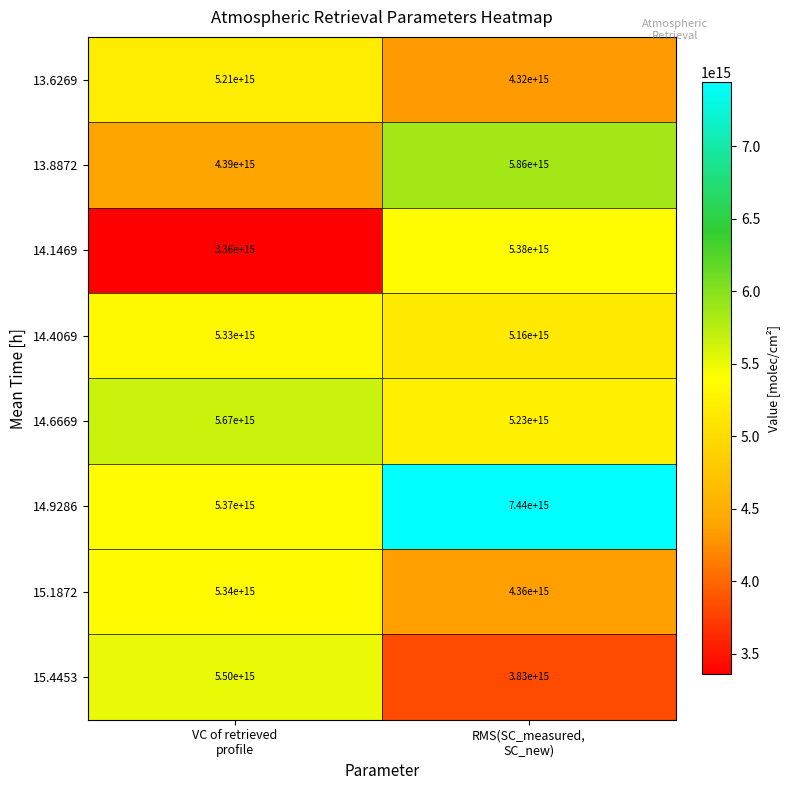

Which series has the largest total across all categories?

14.9286